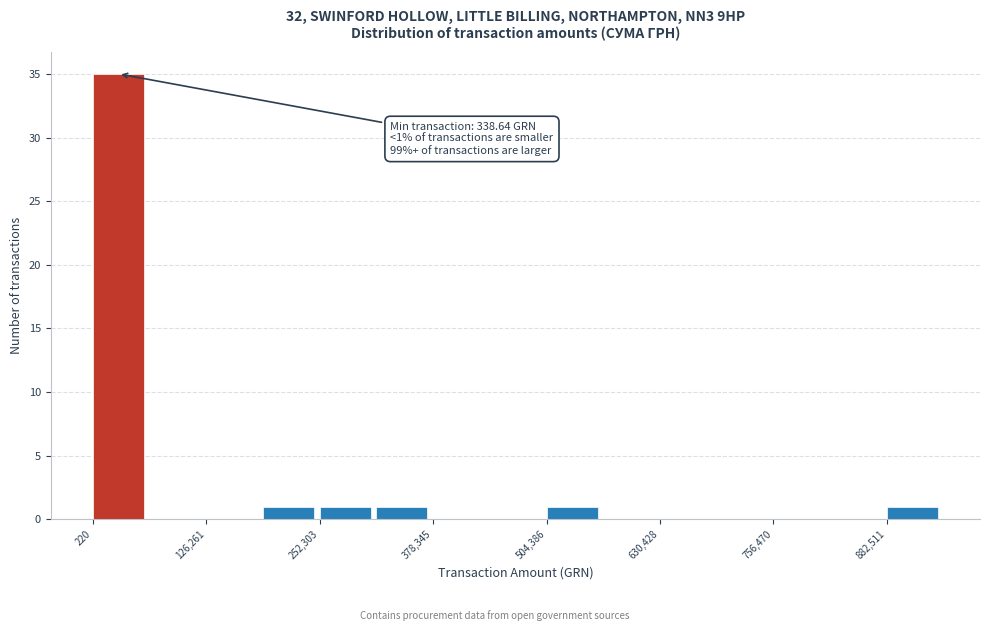

Around what value on the x-axis is the tallest bar? Give the approximate position of its centre, as read against the axis.

20000